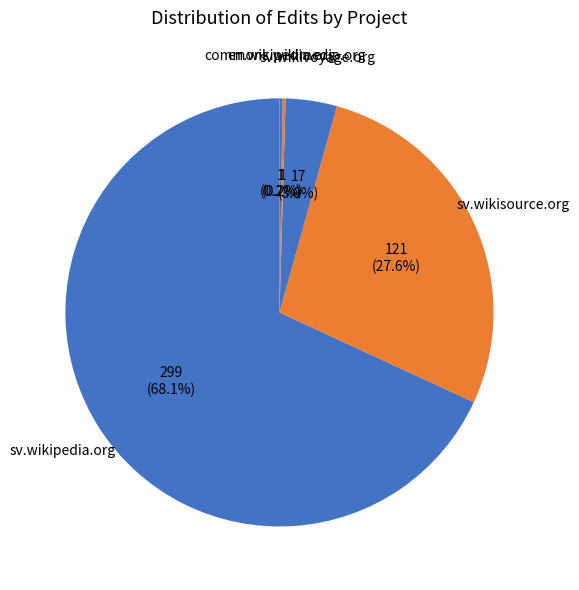

Which slice is the smallest?

commons.wikimedia.org